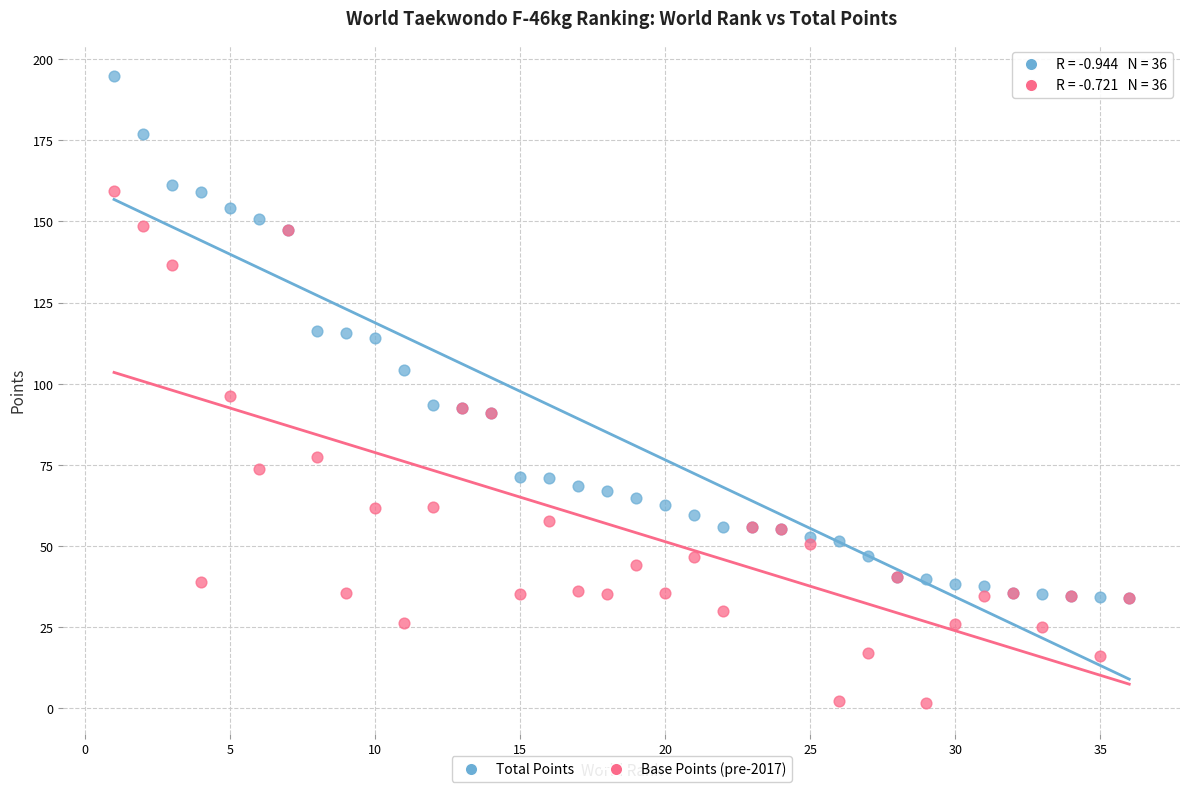

Which series reaches the minimum Y coordinate?

Base Points (pre-2017)